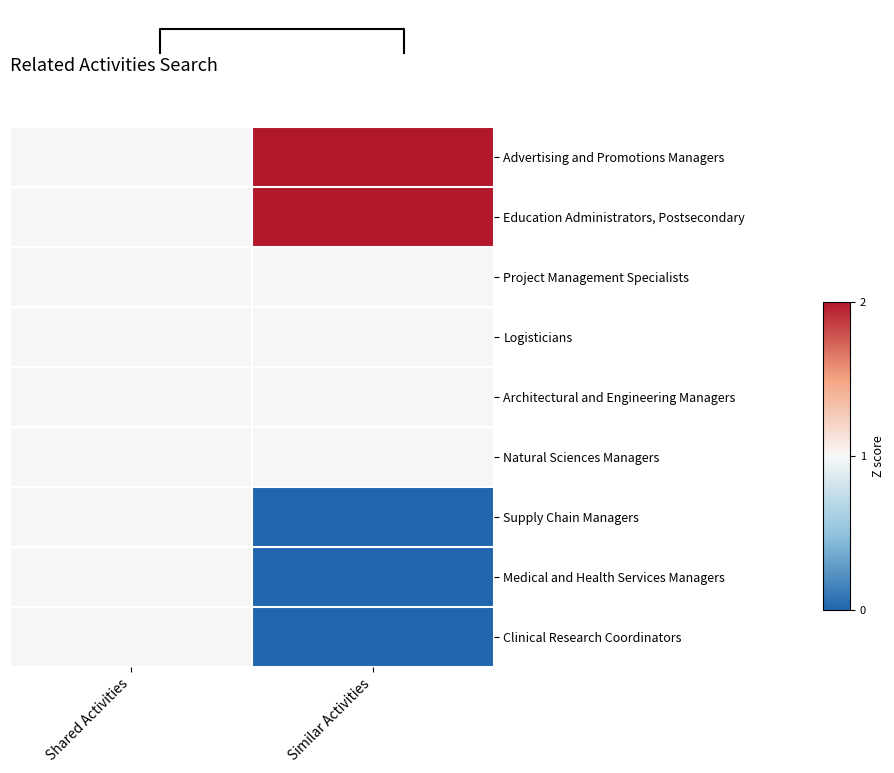

Rank the categories by Advertising and Promotions Managers value from lowest to highest.

Shared Activities, Similar Activities